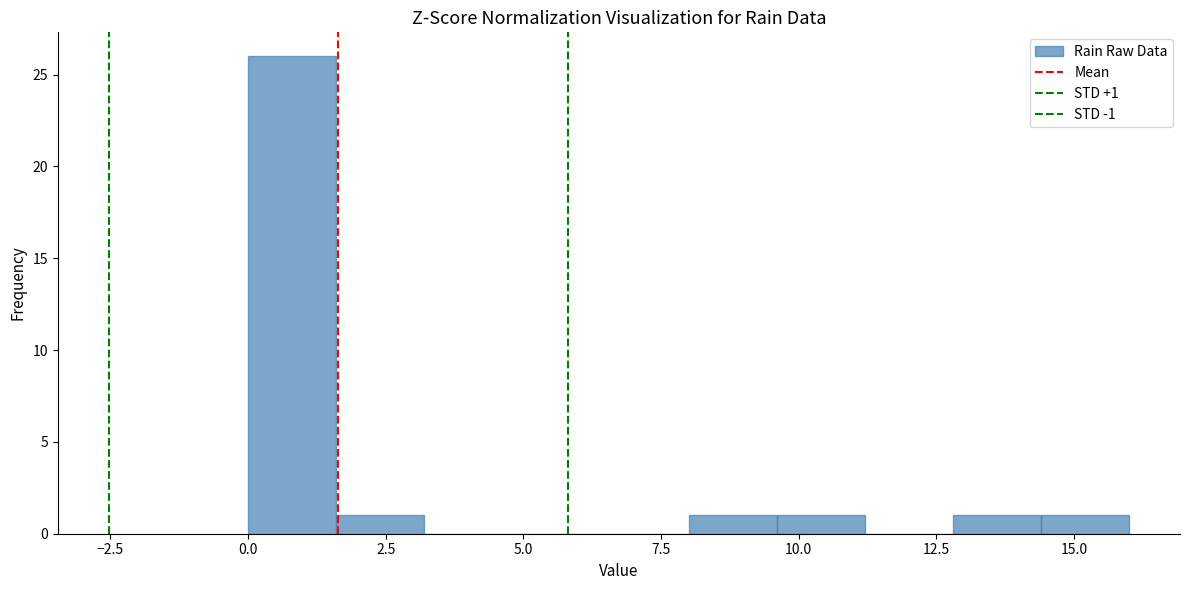

Around what value on the x-axis is the tallest bar? Give the approximate position of its centre, as read against the axis.

1.0